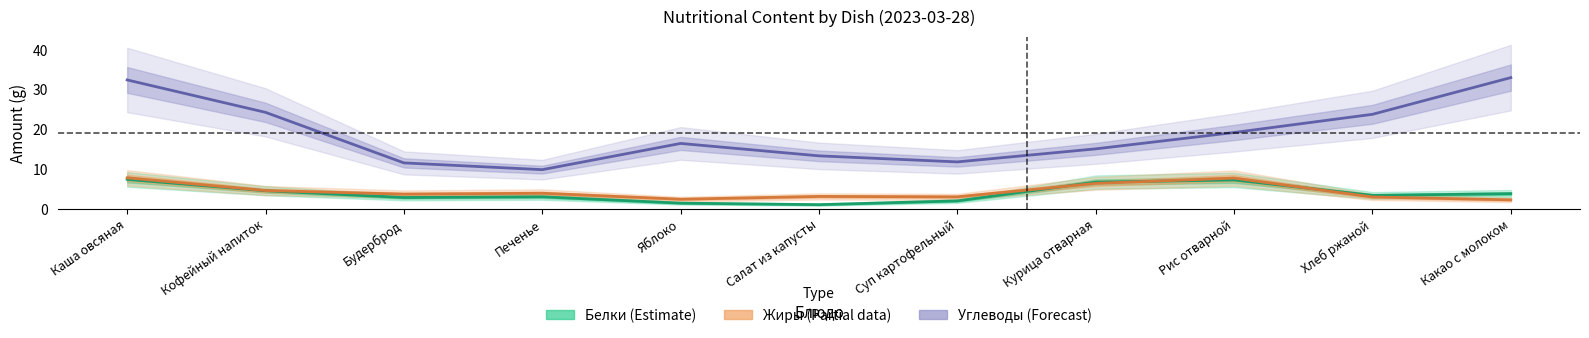

What position from the left is Какао с молоком?

11